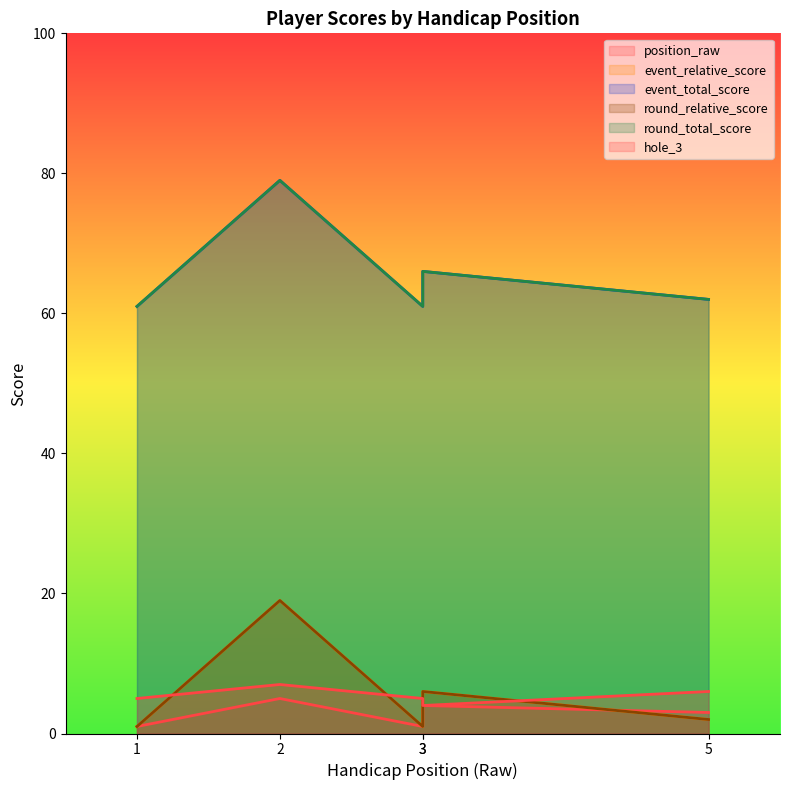

At how many categories does at least one series exceed 67?

1